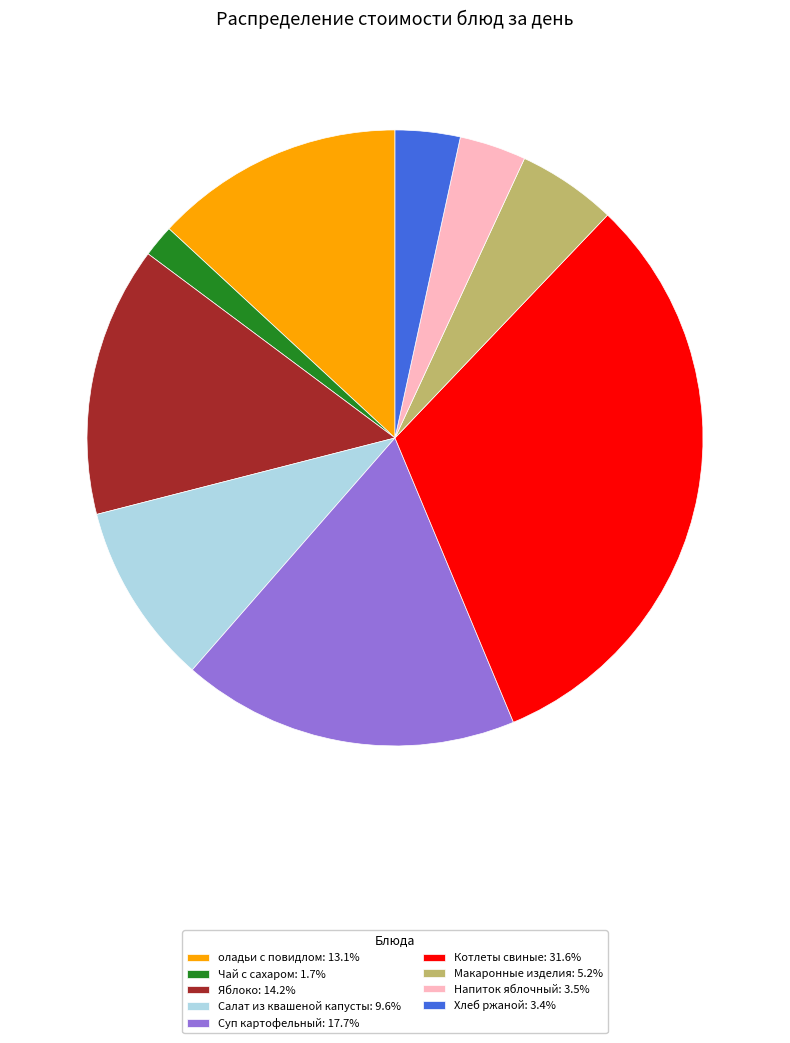

What is the ratio of the value at Суп картофельный: 17.7% to the value at Чай с сахаром: 1.7%?

10.5